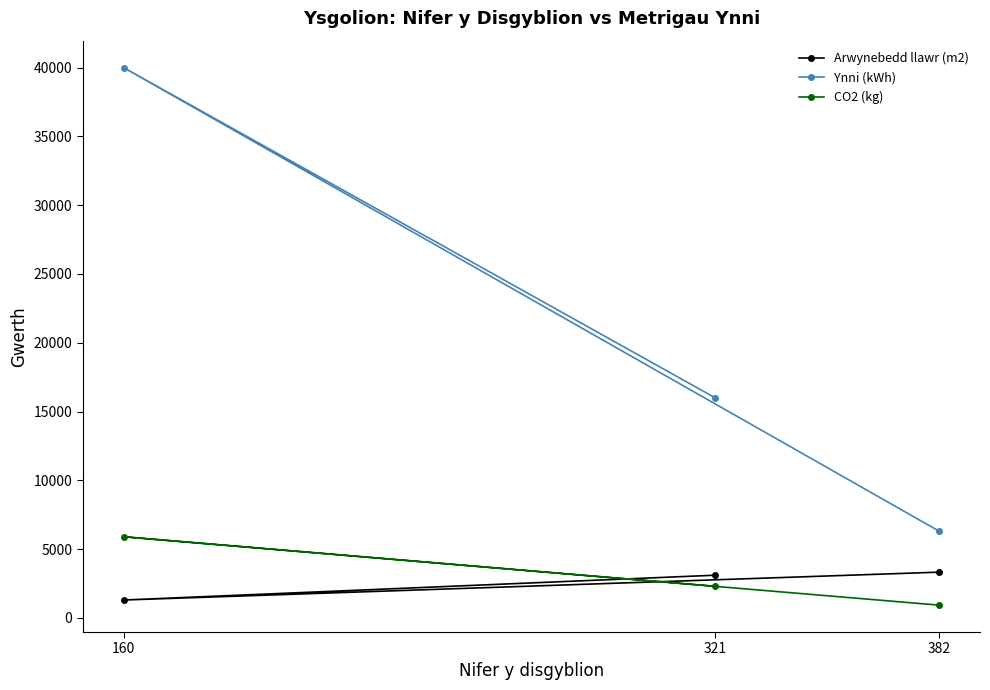

What is the sum of all Ynni (kWh) values?

62300